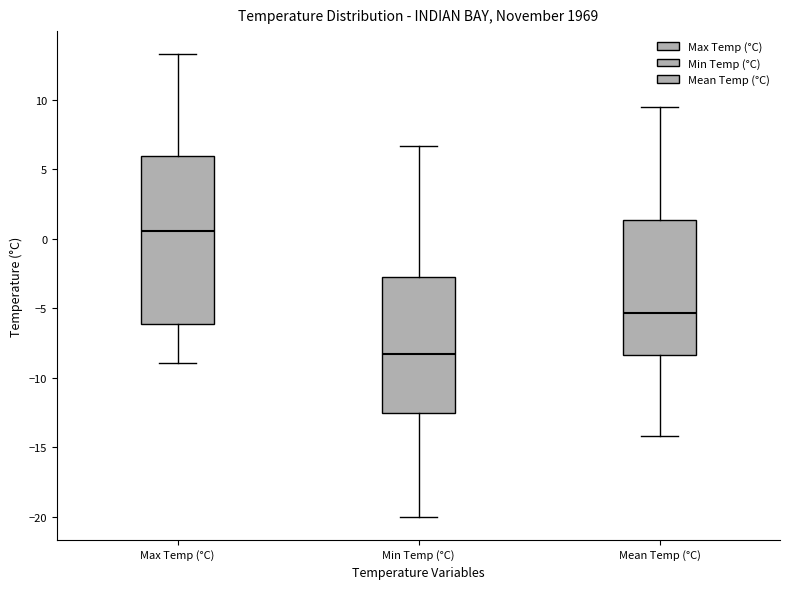

Reading left to right, transcribe this box plot: for each box, give where its median line is, the range the box spans, and where its two whiskers end, as read against the y-axis. The values are not printed on the chart, so give them approximately, as read against the axis.

Max Temp (°C): median 0.5, box -6.0 to 6.0, whiskers -9.0 to 13.5
Min Temp (°C): median -8.5, box -12.5 to -2.5, whiskers -20.0 to 6.5
Mean Temp (°C): median -5.5, box -8.5 to 1.5, whiskers -14.0 to 9.5